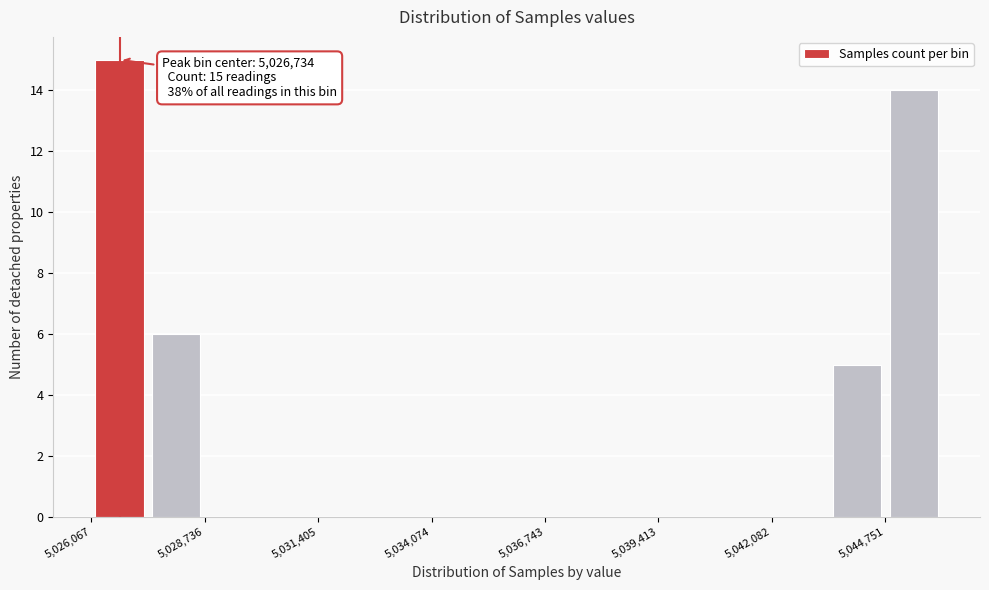

Read against the x-axis, roughly where is the centre of the tallest bar?

5026500